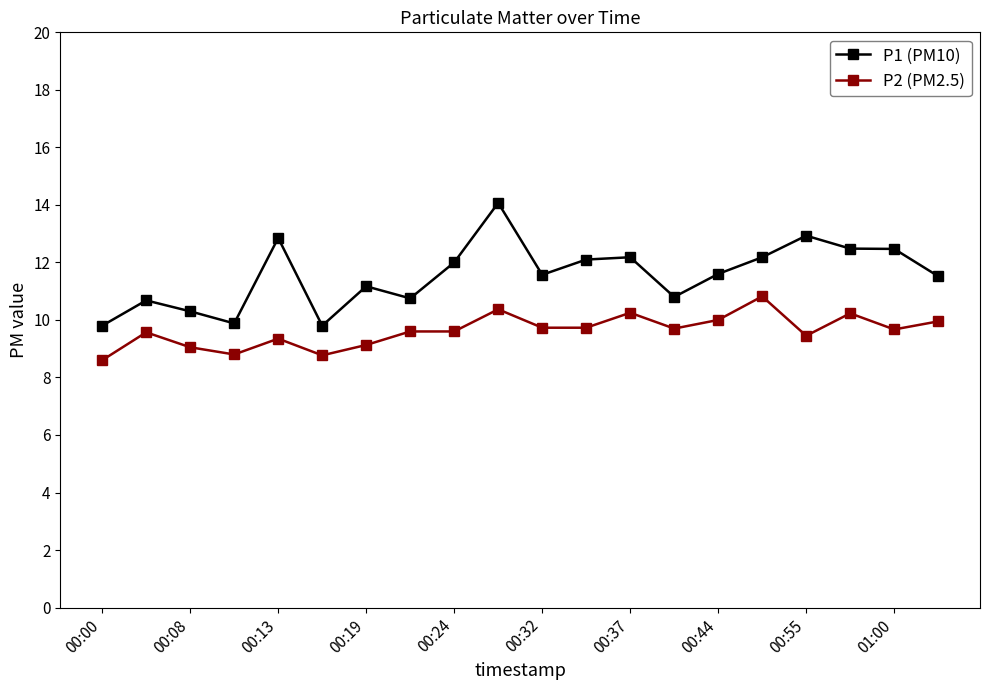

What is the value of the P1 (PM10) point at the 11th from the left?

11.6